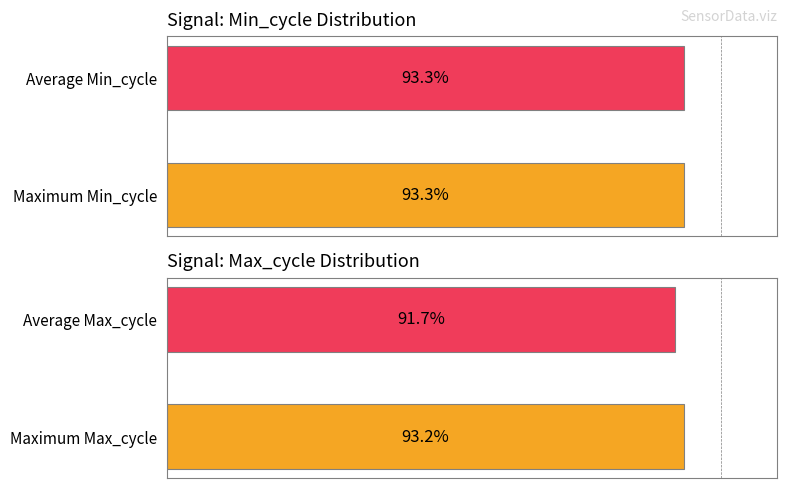

How many distinct data groups are displayed?

2